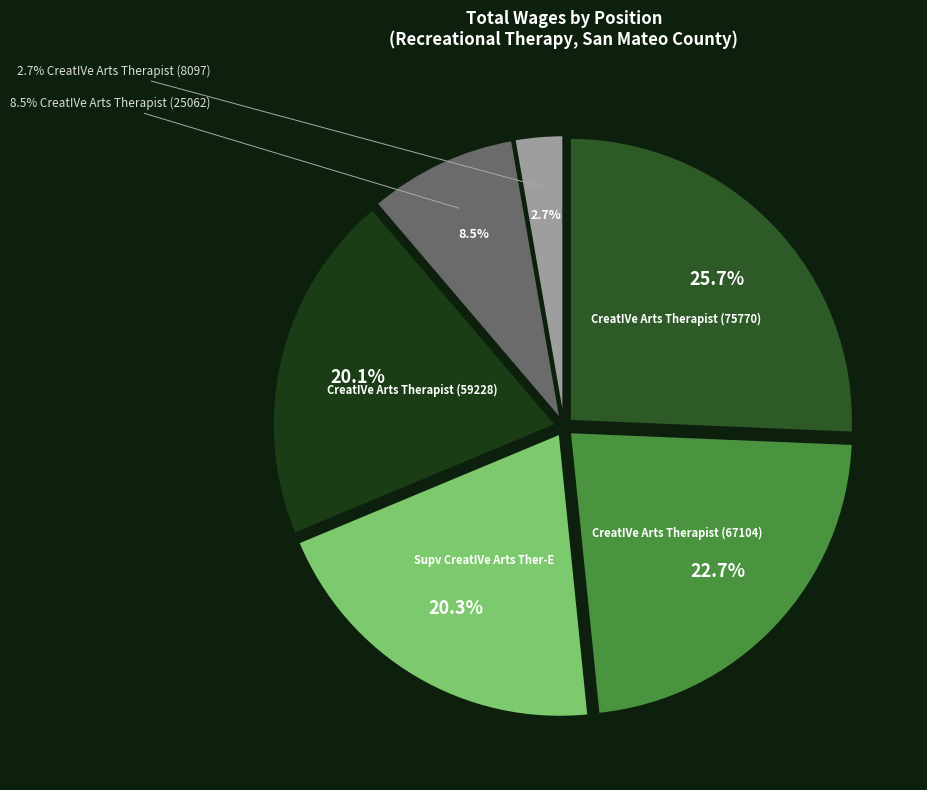

What is the change in value from CreatIVe Arts Therapist (25062) to CreatIVe Arts Therapist (8097)?

-16965